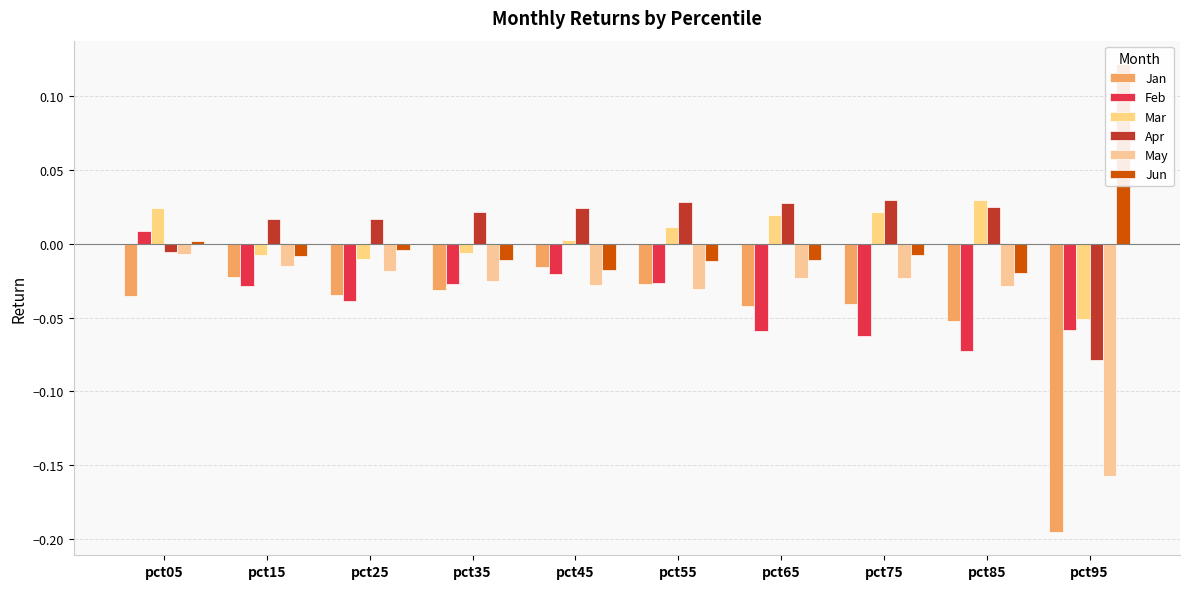

How many values in the Jun series exceed 0?

2